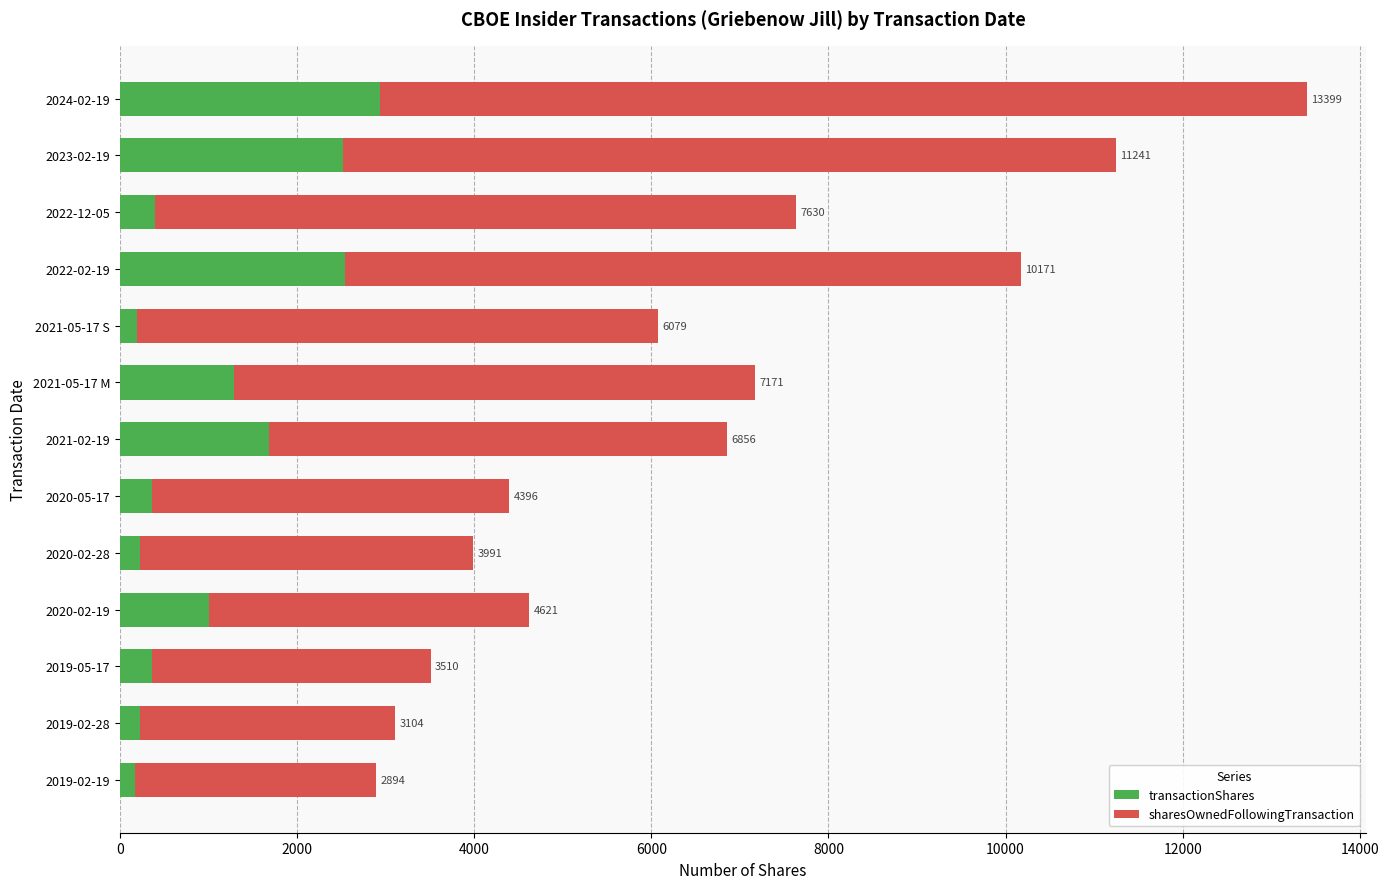

What are all the series names shown in the legend?

transactionShares, sharesOwnedFollowingTransaction